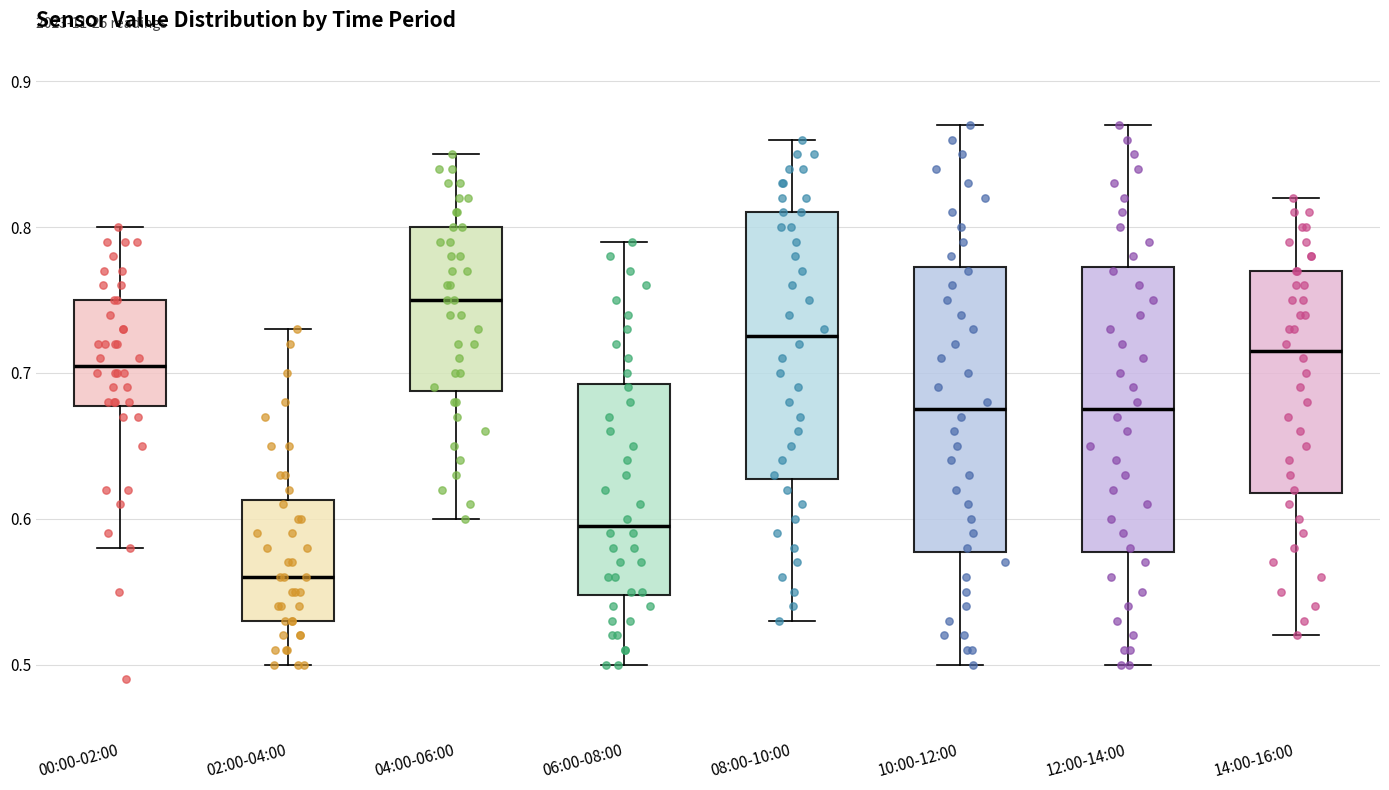

Reading left to right, read every box against the y-axis: the position of its median line, the range the box covers, and the ends of its whiskers. The values are not printed on the chart, so give them approximately, as read against the axis.

00:00-02:00: median 0.71, box 0.68 to 0.75, whiskers 0.58 to 0.80
02:00-04:00: median 0.56, box 0.53 to 0.61, whiskers 0.50 to 0.73
04:00-06:00: median 0.75, box 0.69 to 0.80, whiskers 0.60 to 0.85
06:00-08:00: median 0.60, box 0.55 to 0.69, whiskers 0.50 to 0.79
08:00-10:00: median 0.73, box 0.63 to 0.81, whiskers 0.53 to 0.86
10:00-12:00: median 0.68, box 0.58 to 0.77, whiskers 0.50 to 0.87
12:00-14:00: median 0.68, box 0.58 to 0.77, whiskers 0.50 to 0.87
14:00-16:00: median 0.72, box 0.62 to 0.77, whiskers 0.52 to 0.82